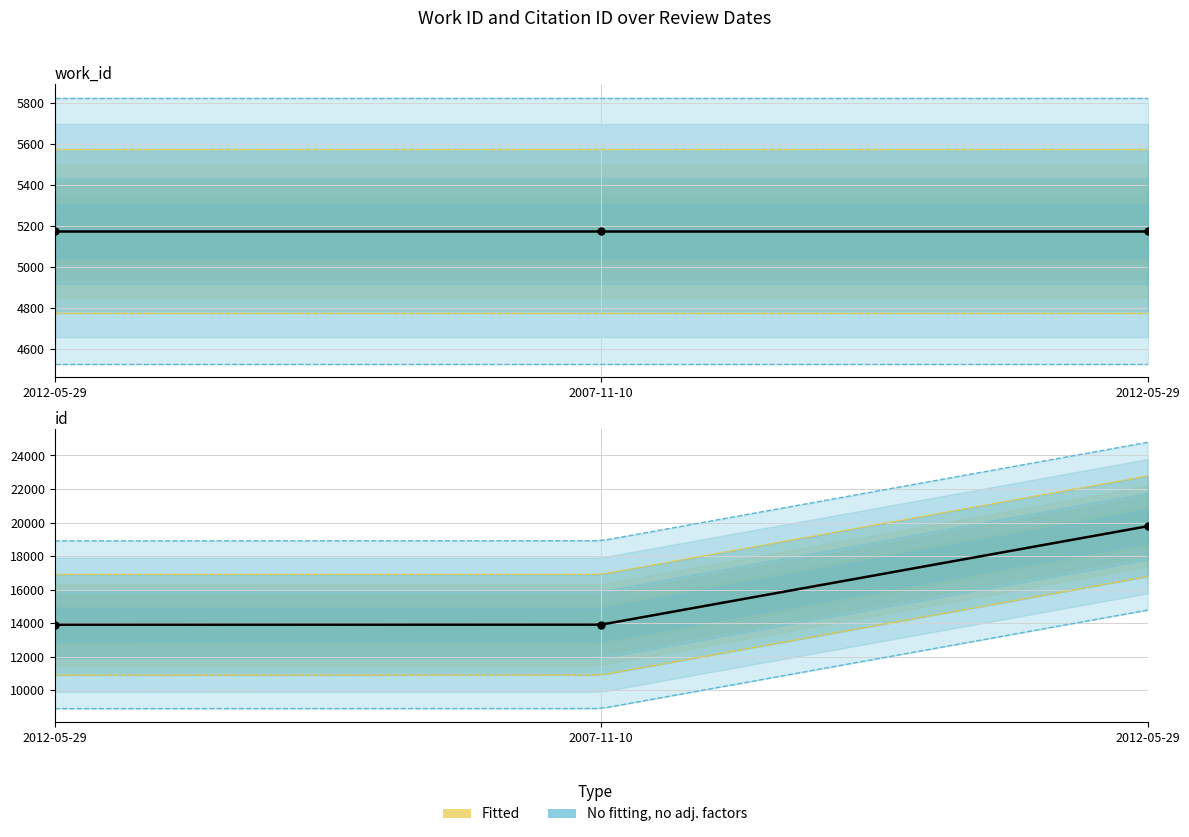

Which has a higher value, 2007-11-10 or 2012-05-29?

2007-11-10